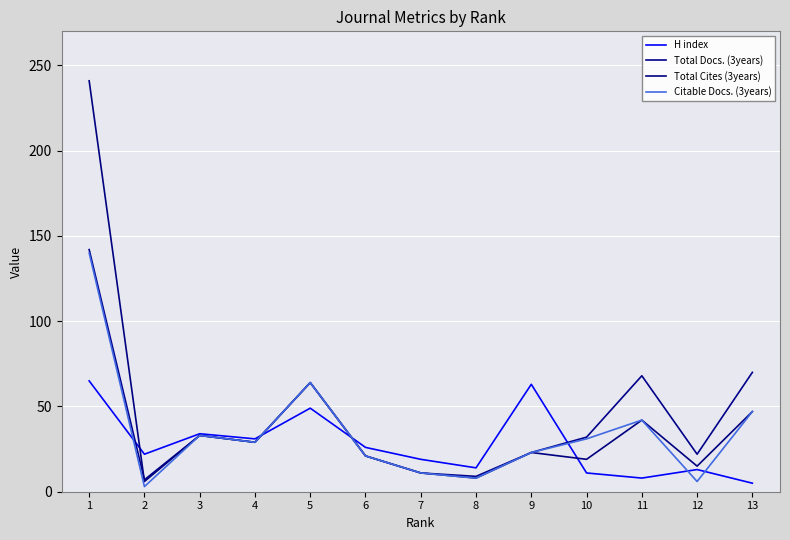

What is the value of the Total Cites (3years) point at the 2nd from the left?

6